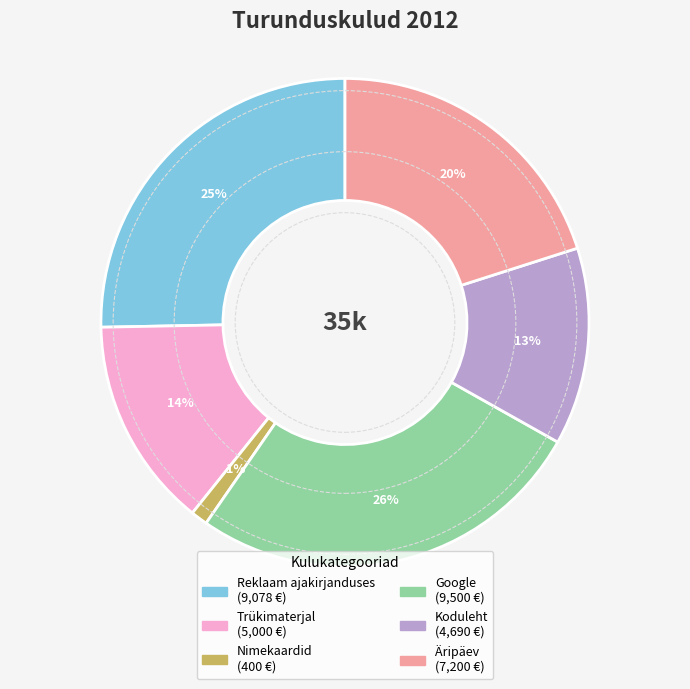

To the nearest percent, what is the average slice percentage?

17%